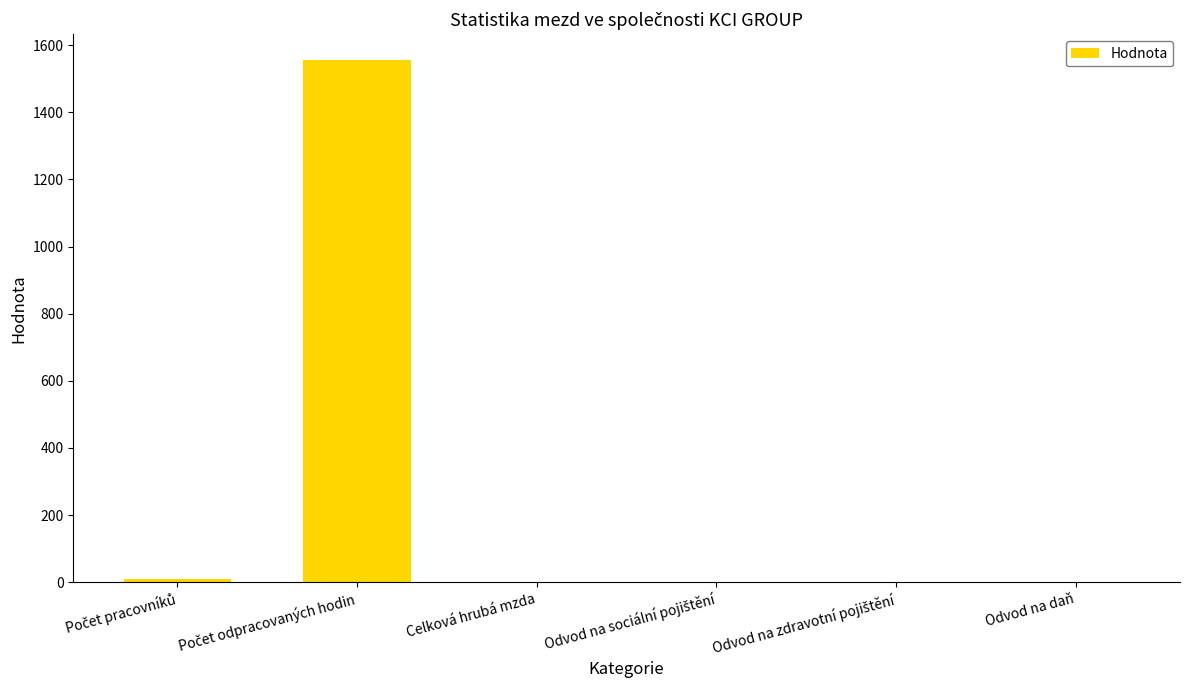

True or false: the data shows 567 at Celková hrubá mzda.

False